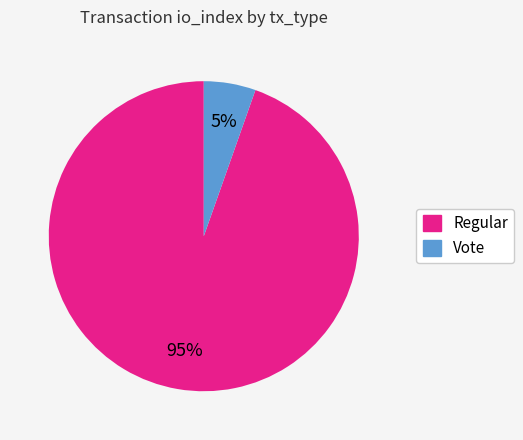

Which slice is the largest?

Regular